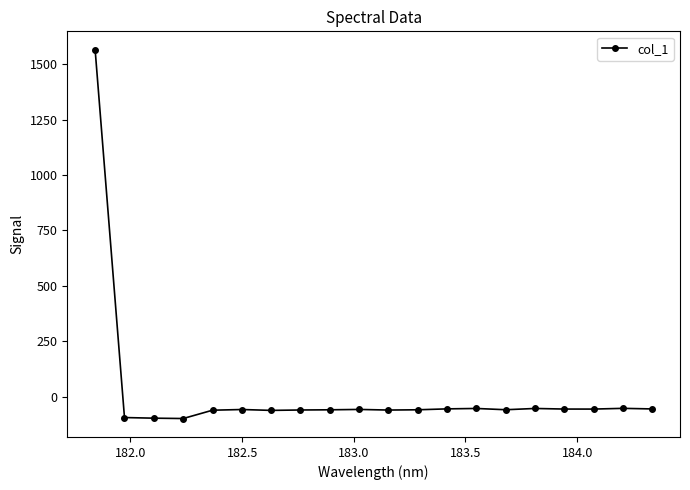

Does the chart display data point markers on the line(s)?

Yes